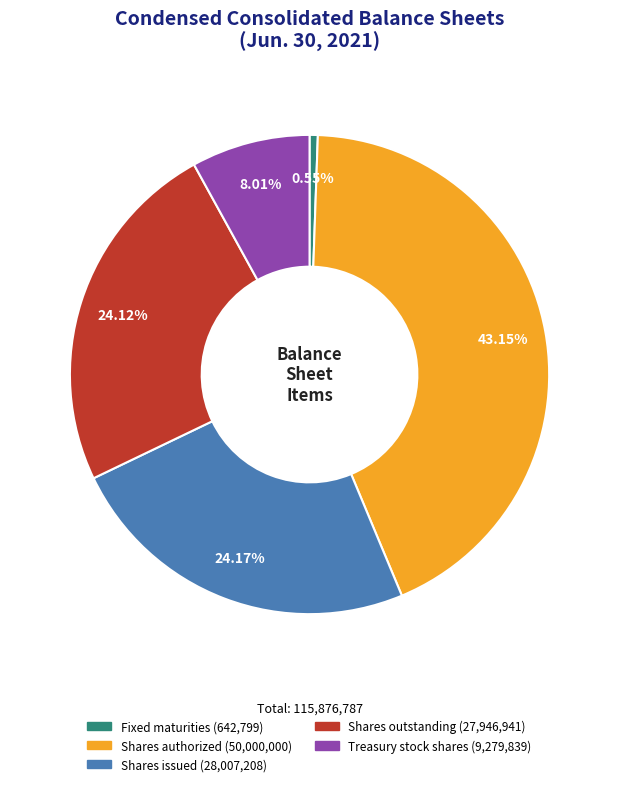

To the nearest percent, what is the average slice percentage?

20%